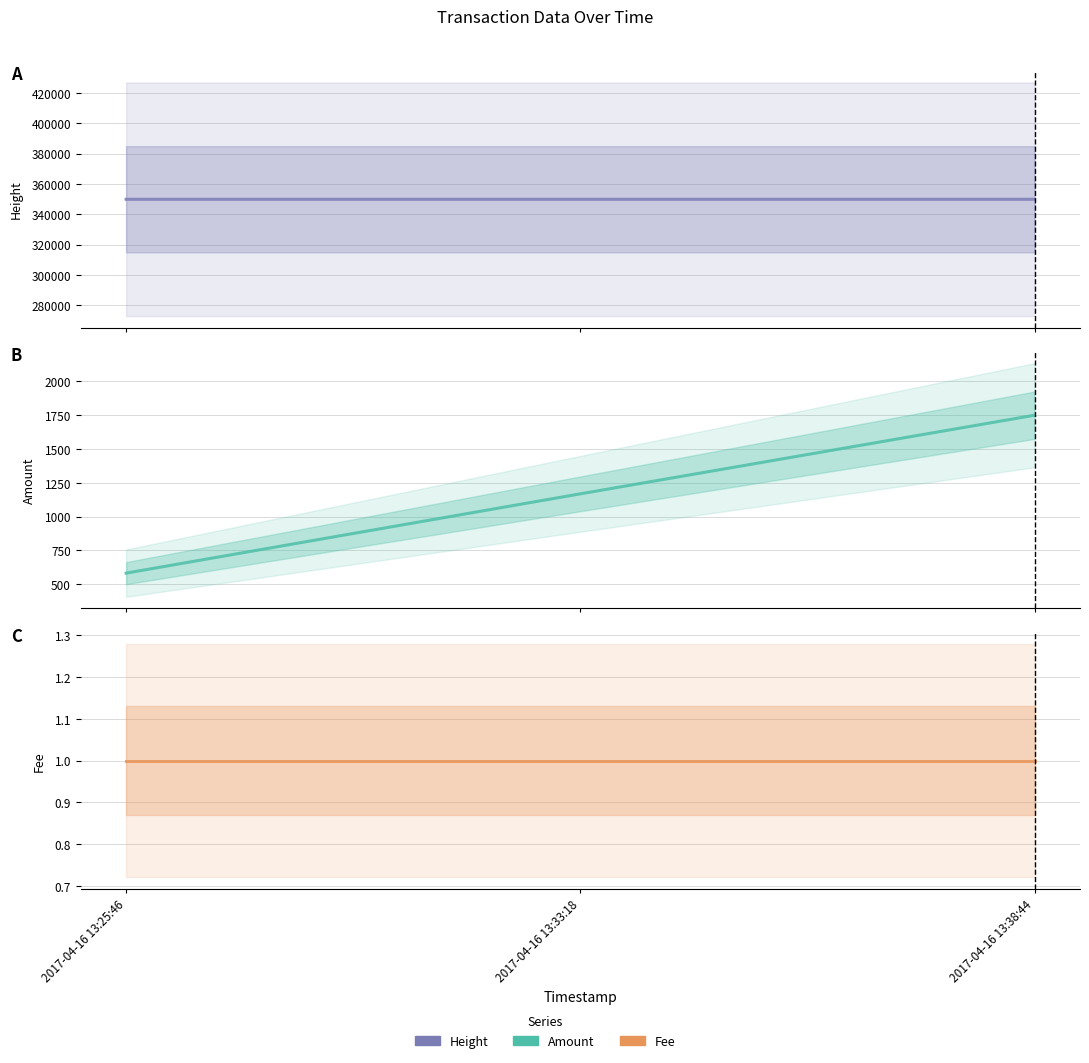

Reading left to right, what are all the values shown in this chart?

Height: 349878.0	349879.0	349880.0
Amount: 582.4	1168.8	1750.2
Fee: 1.0	1.0	1.0